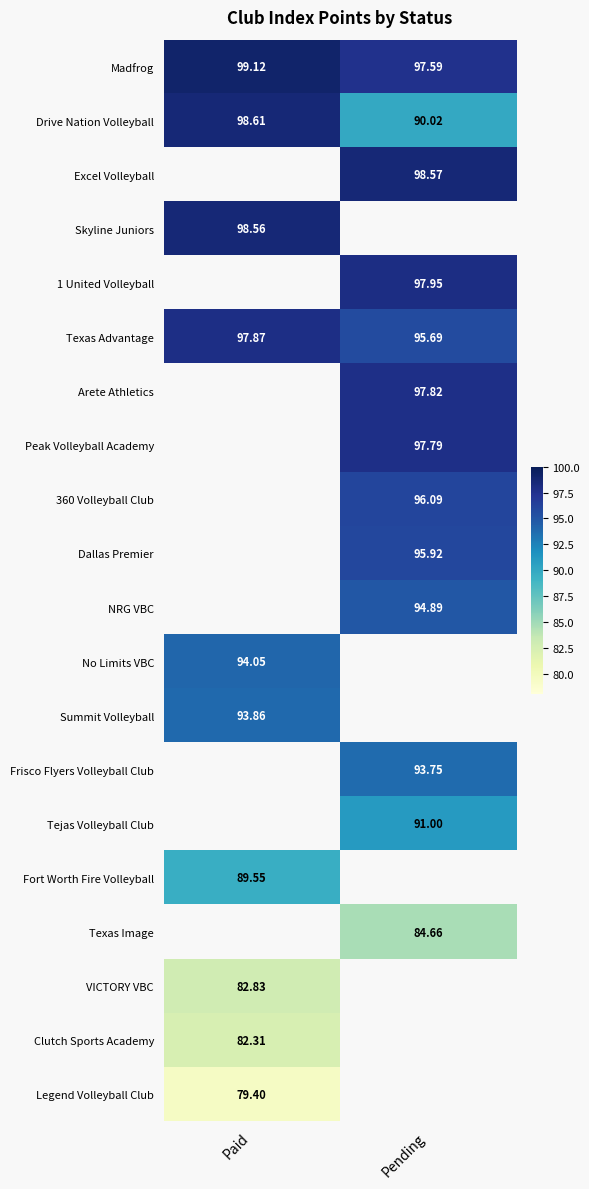

True or false: Skyline Juniors has a value of 98.6 at Paid.

True